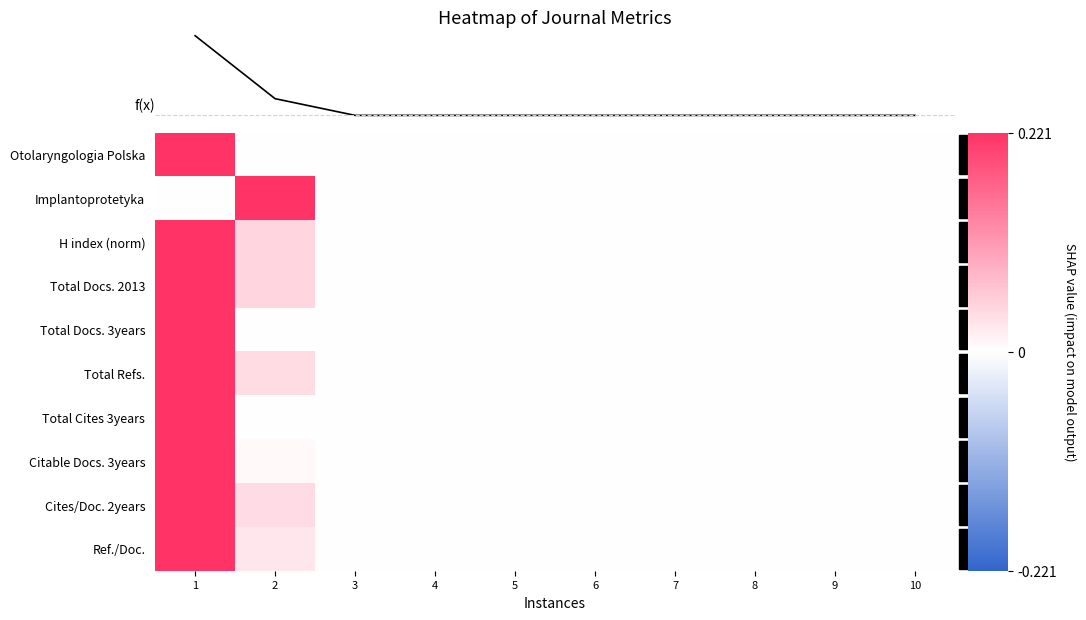

Reading left to right, transcribe all the data shown in this chart.

Otolaryngologia Polska: 1=0.2	2=0.0	3=0.0	4=0.0	5=0.0	6=0.0	7=0.0	8=0.0	9=0.0	10=0.0
Implantoprotetyka: 1=0.0	2=0.2	3=0.0	4=0.0	5=0.0	6=0.0	7=0.0	8=0.0	9=0.0	10=0.0
H index (norm): 1=0.2	2=0.0	3=0.0	4=0.0	5=0.0	6=0.0	7=0.0	8=0.0	9=0.0	10=0.0
Total Docs. 2013: 1=0.2	2=0.0	3=0.0	4=0.0	5=0.0	6=0.0	7=0.0	8=0.0	9=0.0	10=0.0
Total Docs. 3years: 1=0.2	2=0.0	3=0.0	4=0.0	5=0.0	6=0.0	7=0.0	8=0.0	9=0.0	10=0.0
Total Refs.: 1=0.2	2=0.0	3=0.0	4=0.0	5=0.0	6=0.0	7=0.0	8=0.0	9=0.0	10=0.0
Total Cites 3years: 1=0.2	2=0.0	3=0.0	4=0.0	5=0.0	6=0.0	7=0.0	8=0.0	9=0.0	10=0.0
Citable Docs. 3years: 1=0.2	2=0.0	3=0.0	4=0.0	5=0.0	6=0.0	7=0.0	8=0.0	9=0.0	10=0.0
Cites/Doc. 2years: 1=0.2	2=0.0	3=0.0	4=0.0	5=0.0	6=0.0	7=0.0	8=0.0	9=0.0	10=0.0
Ref./Doc.: 1=0.2	2=0.0	3=0.0	4=0.0	5=0.0	6=0.0	7=0.0	8=0.0	9=0.0	10=0.0